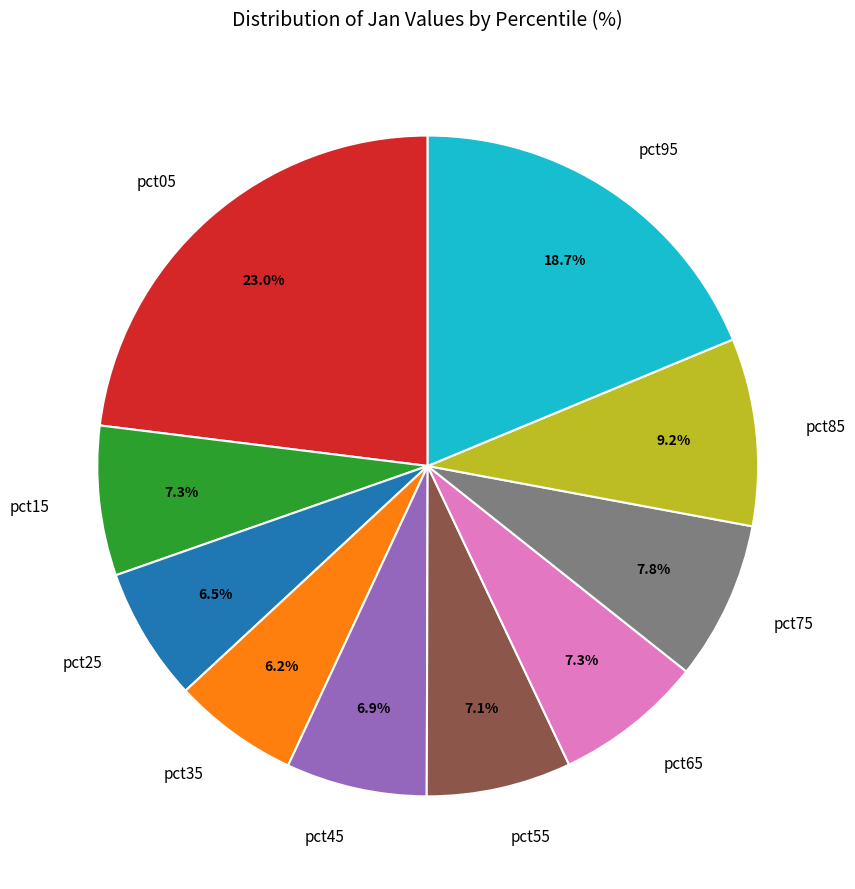

To the nearest percent, what portion does pct15 represent?

7%